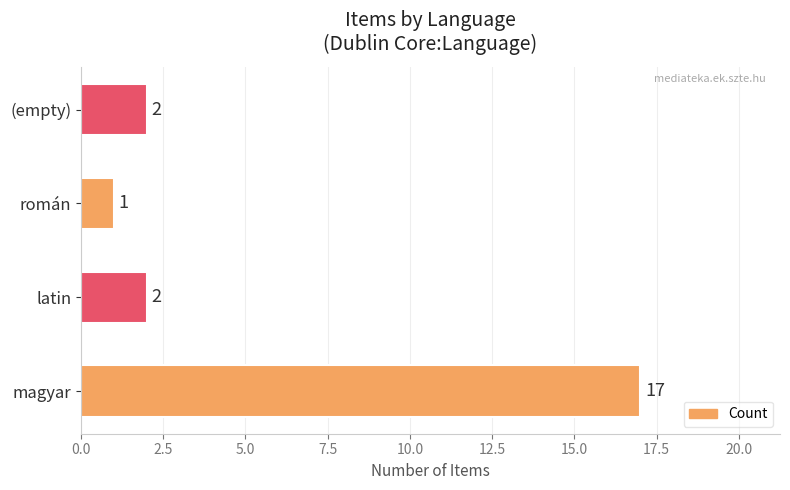

What is the average value?

6